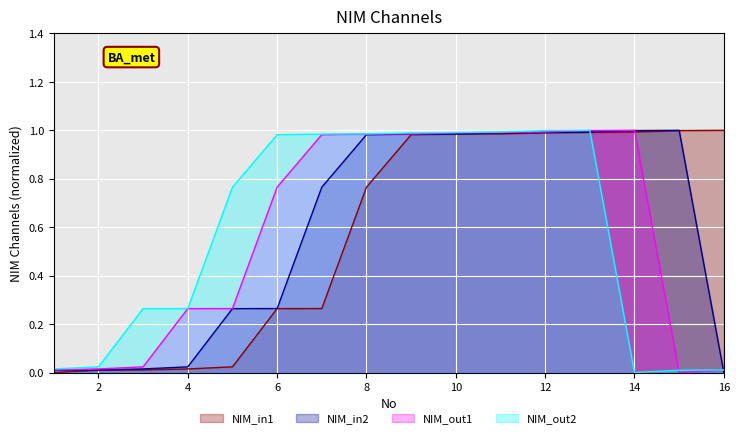

What is the greatest value displayed?

1.0